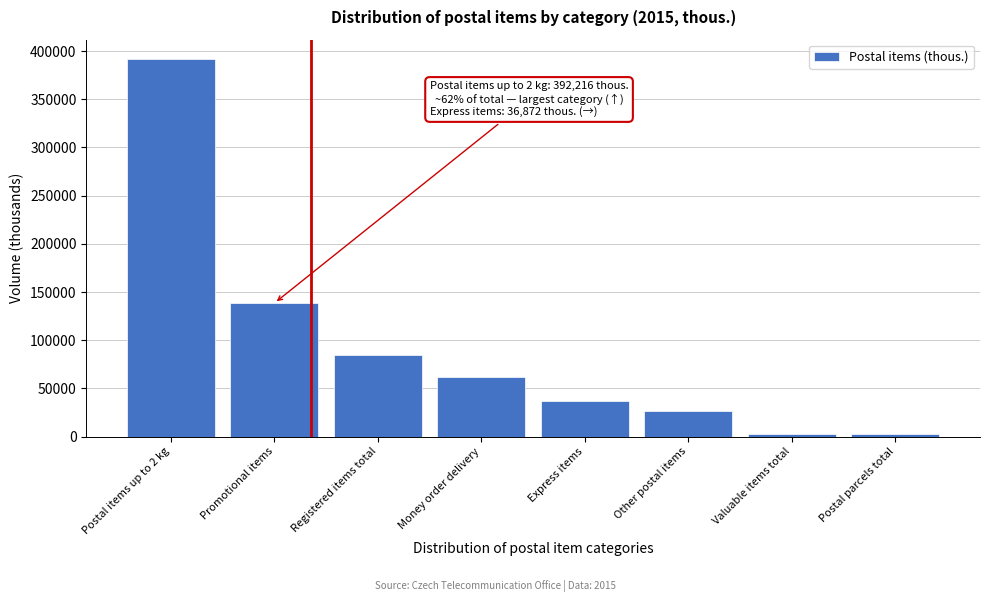

Which label corresponds to the largest value in the chart?

Postal items up to 2 kg